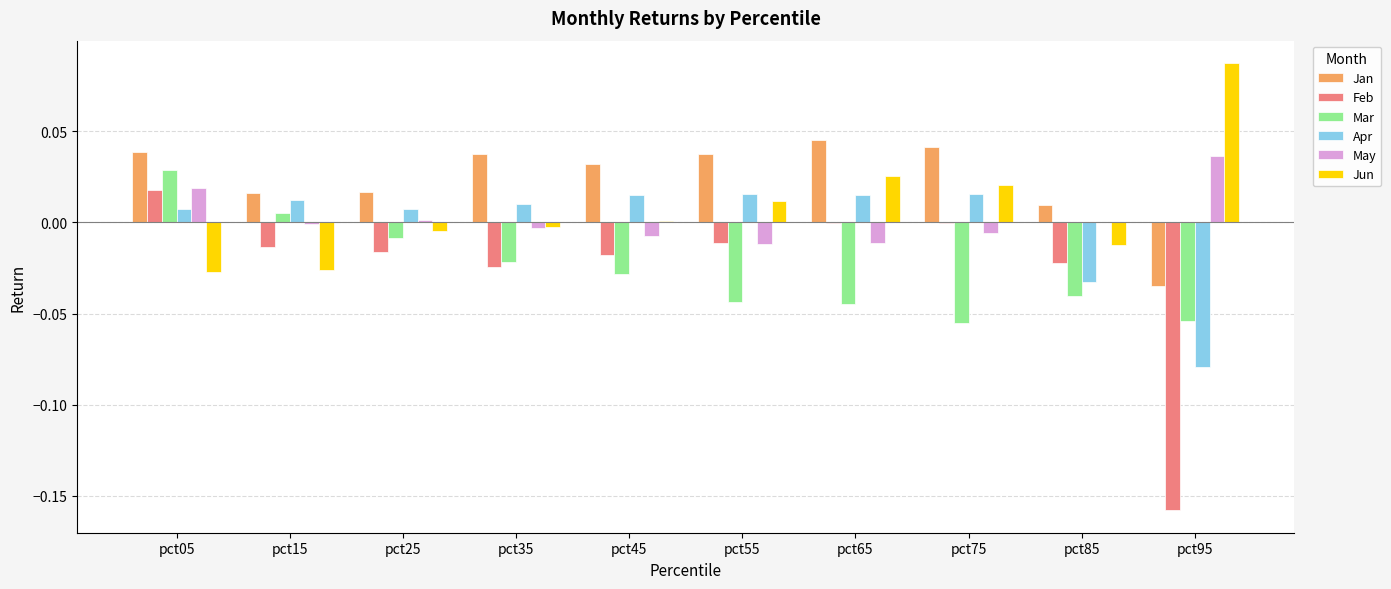

Does the chart contain stacked bars?

No